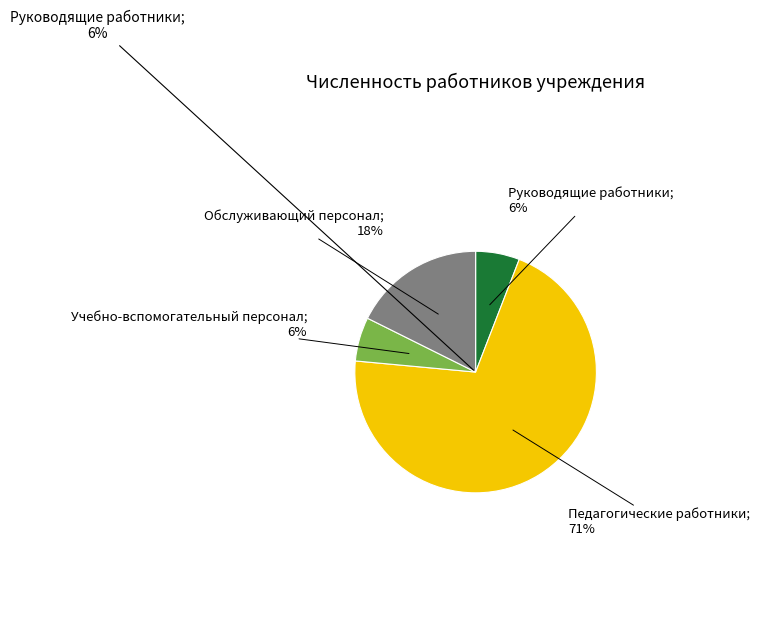

Count the number of slices in the pie.

4